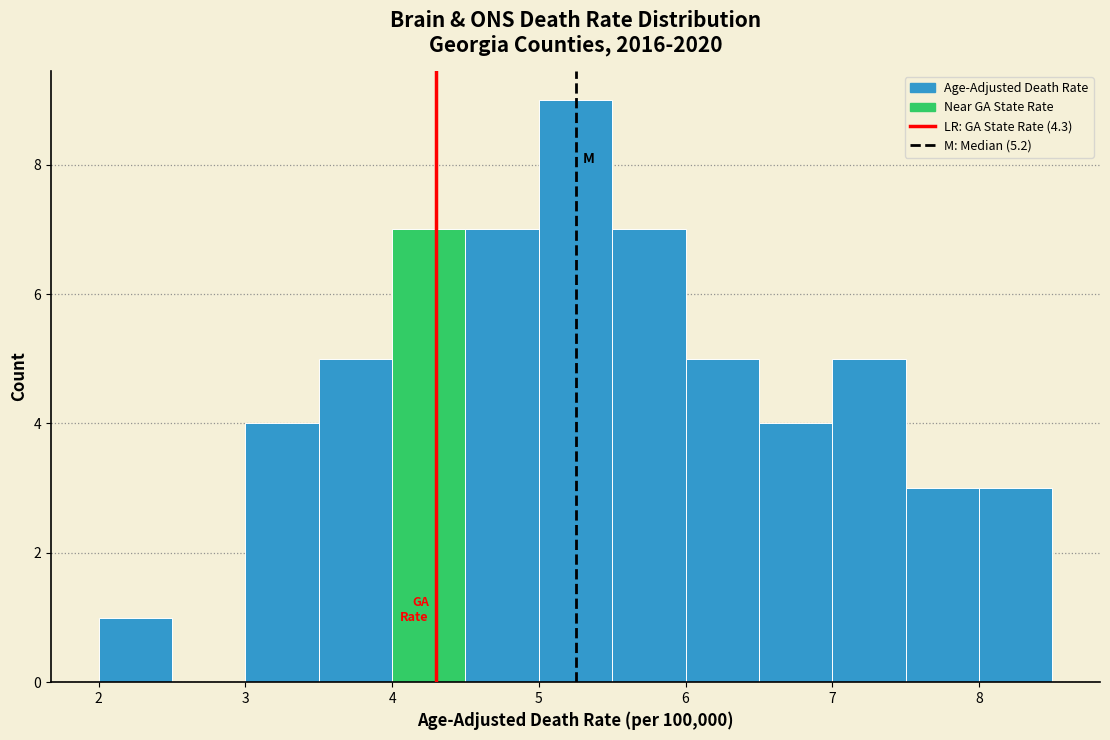

Reading left to right, transcribe this chart: for each bar, give the range it covers on the x-axis and its height. The values are not printed on the chart, so give them approximately, as read against the axis.

2.0 to 2.5: 1
2.5 to 3.0: 0
3.0 to 3.5: 4
3.5 to 4.0: 5
4.0 to 4.5: 7
4.5 to 5.0: 7
5.0 to 5.5: 9
5.5 to 6.0: 7
6.0 to 6.5: 5
6.5 to 7.0: 4
7.0 to 7.5: 5
7.5 to 8.0: 3
8.0 to 8.5: 3